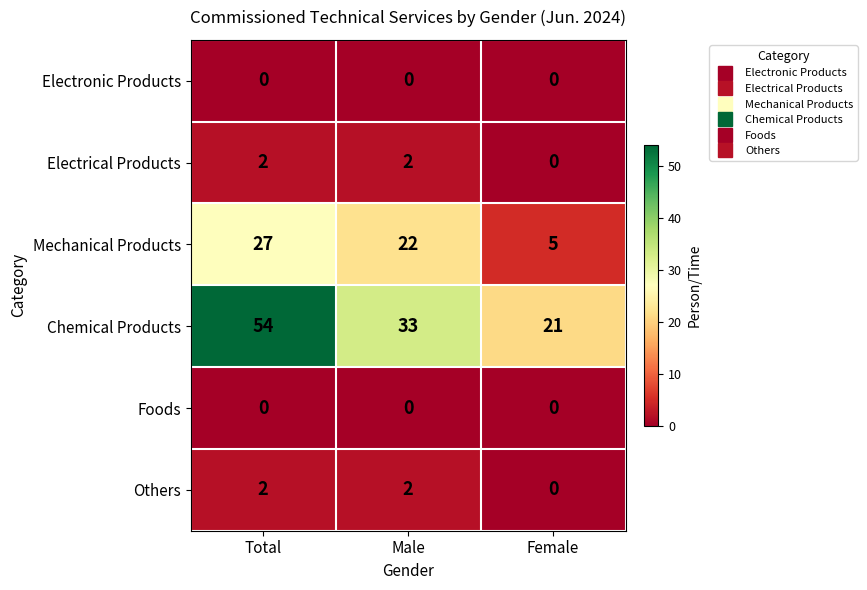

Rank the categories by Chemical Products value from highest to lowest.

Total, Male, Female